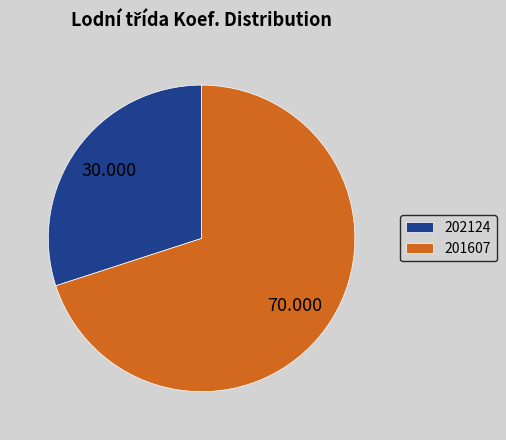

Is the sum of 201607 and 202124 greater than half?

Yes